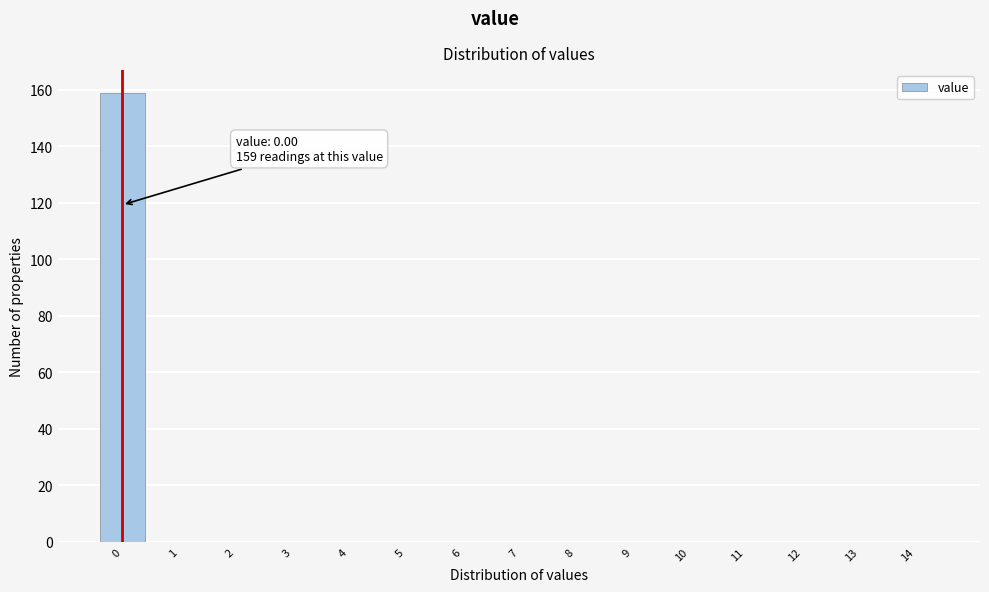

What is the sum of all values?

159